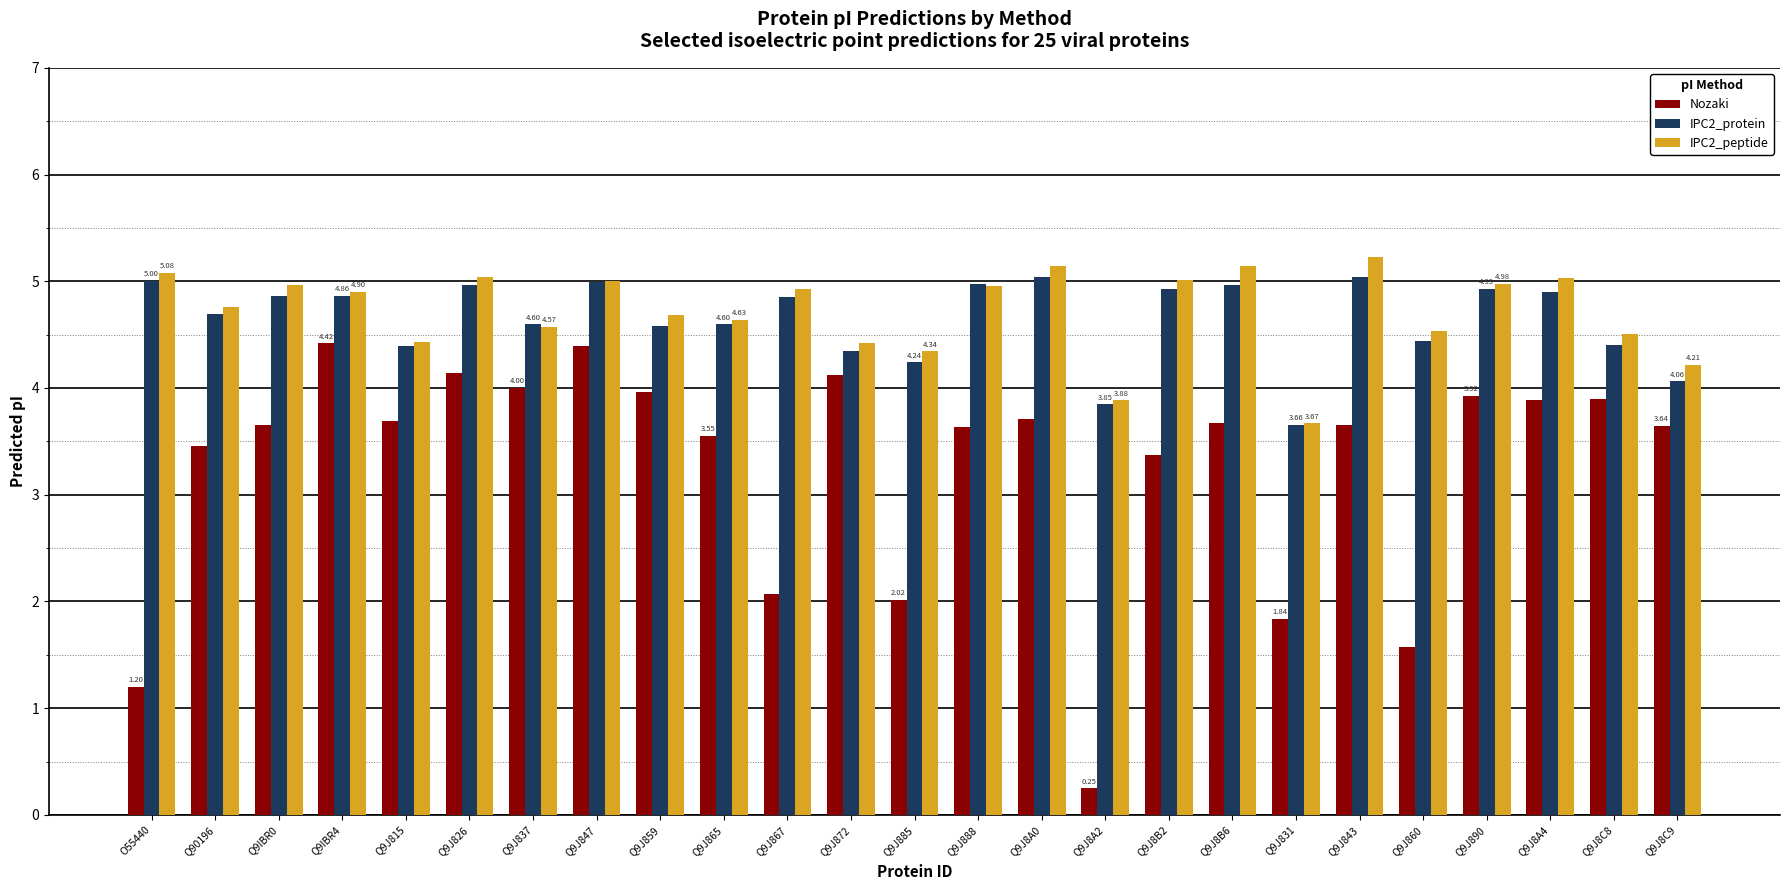

At which label does IPC2_peptide first exceed 4?

O55440